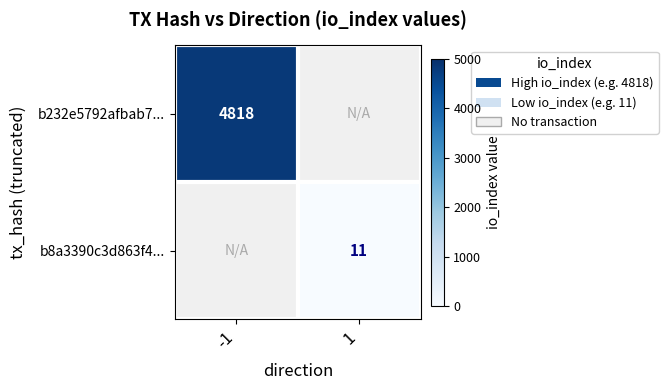

True or false: b232e5792afbab7... has a value of 8505 at -1.

False